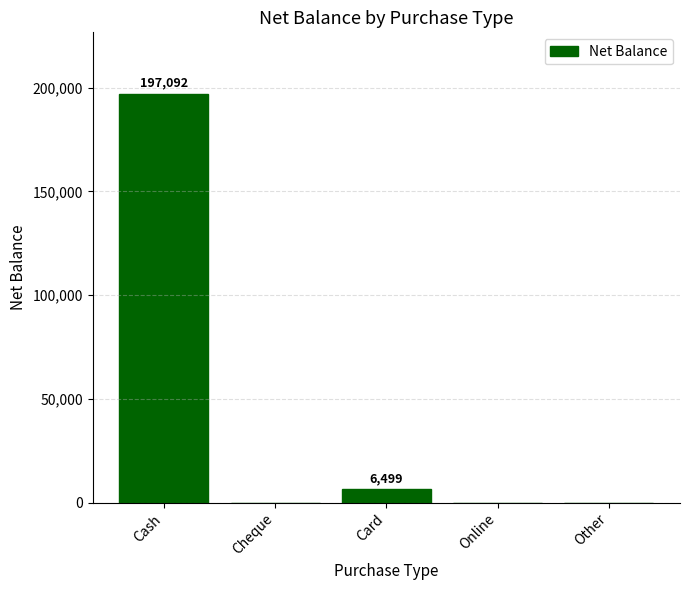

Reading right to left, list all the values displayed in this chart.

Other=0	Online=0	Card=6499	Cheque=0	Cash=197092